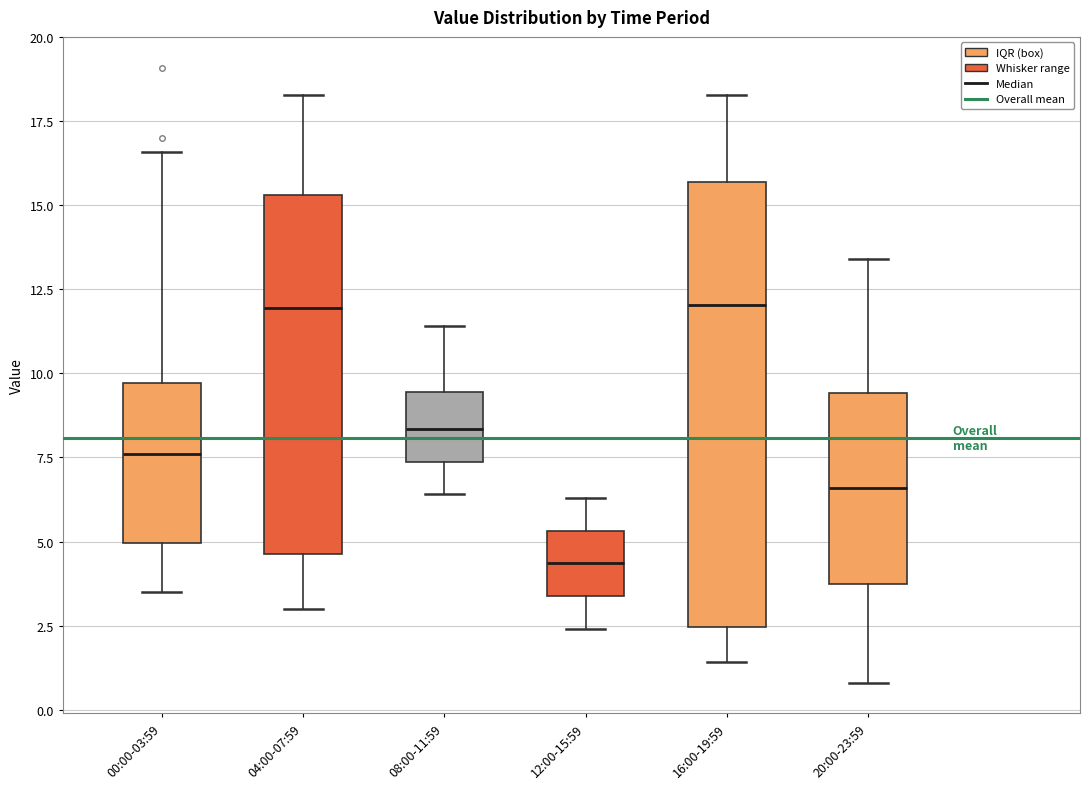

Reading left to right, transcribe this box plot: for each box, give where its median line is, the range the box spans, and where its two whiskers end, as read against the y-axis. The values are not printed on the chart, so give them approximately, as read against the axis.

00:00-03:59: median 7.5, box 5.0 to 9.5, whiskers 3.5 to 16.5
04:00-07:59: median 12.0, box 4.5 to 15.5, whiskers 3.0 to 18.5
08:00-11:59: median 8.5, box 7.5 to 9.5, whiskers 6.5 to 11.5
12:00-15:59: median 4.5, box 3.5 to 5.5, whiskers 2.5 to 6.5
16:00-19:59: median 12.0, box 2.5 to 15.5, whiskers 1.5 to 18.5
20:00-23:59: median 6.5, box 4.0 to 9.5, whiskers 1.0 to 13.5